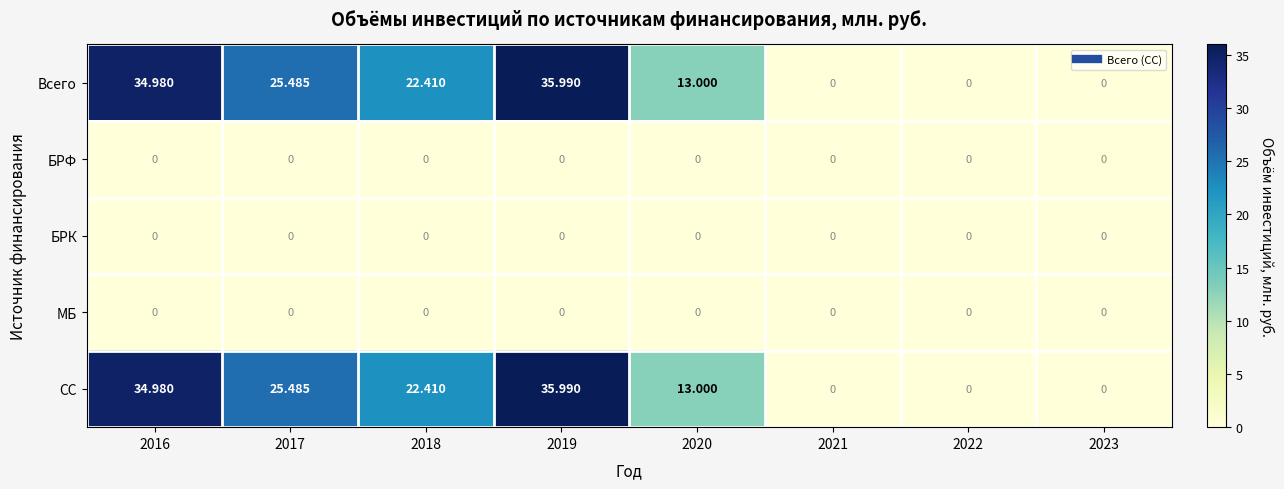

How many distinct data groups are displayed?

5